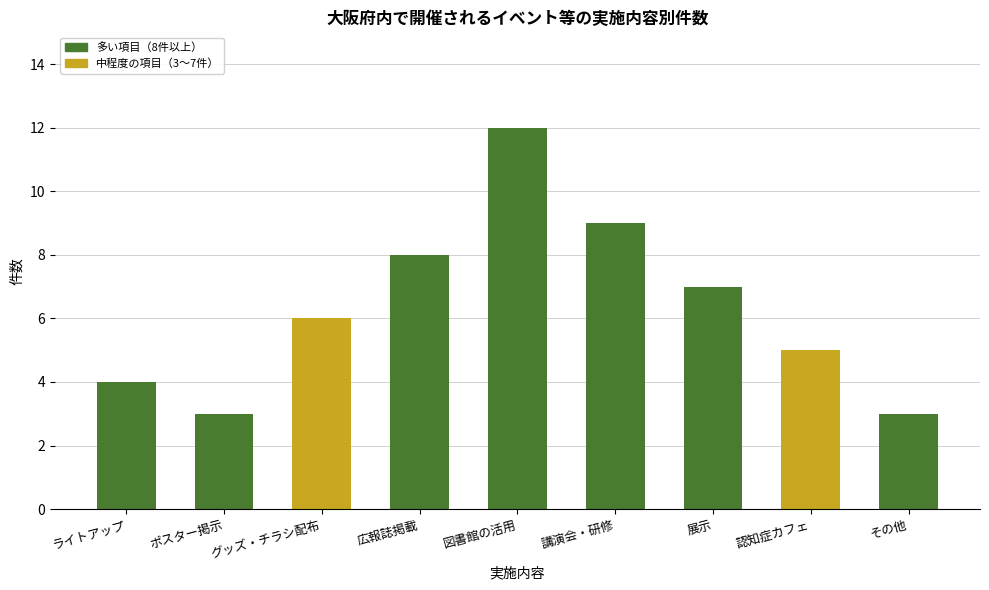

What is the minimum value shown in the chart?

3